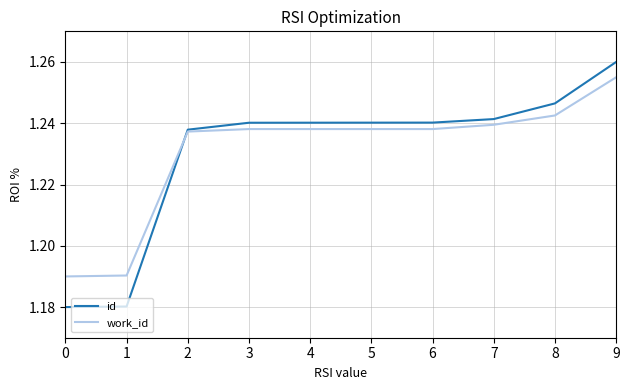

Is it true that id equals 1.8 at 7?

False